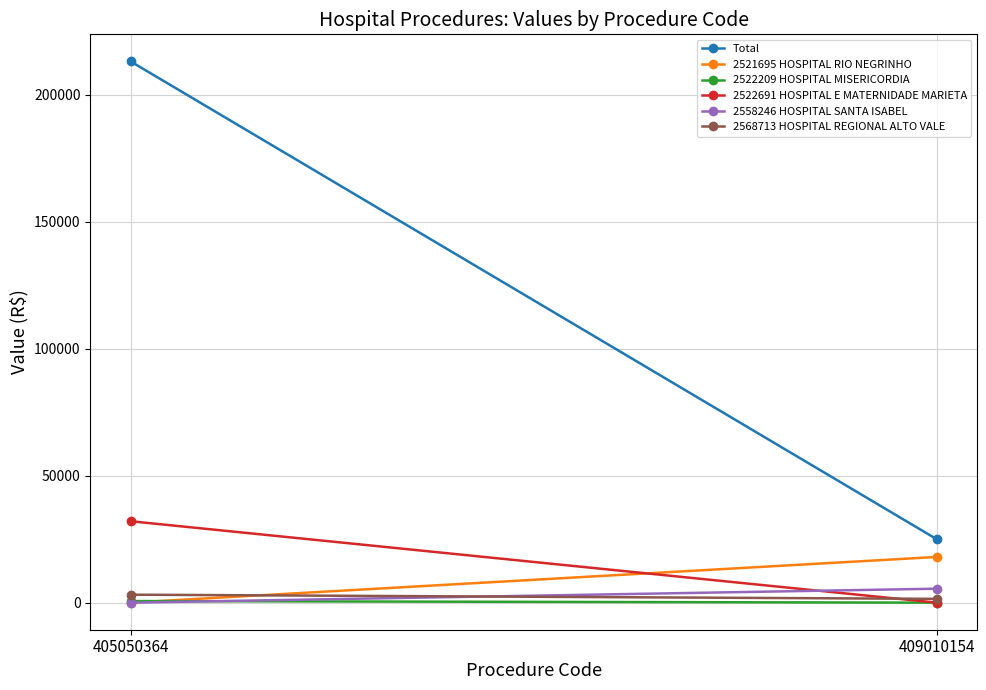

Which series changed the most between 405050364 and 409010154?

Total